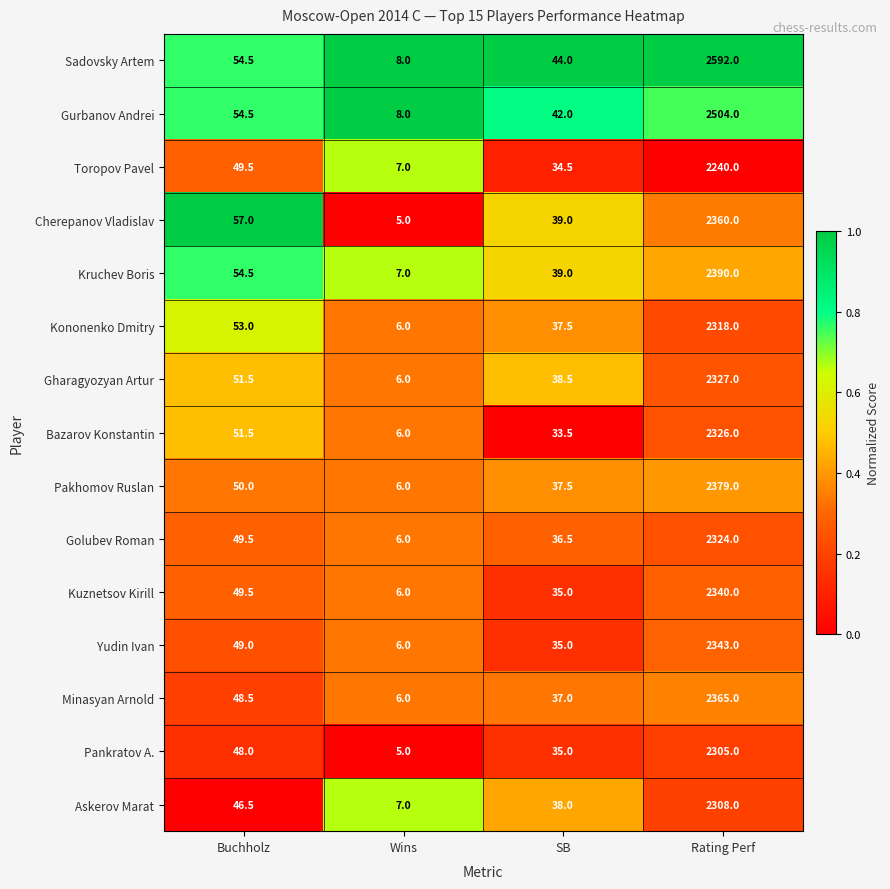

Is it true that Sadovsky Artem equals 32.2 at Buchholz?

False